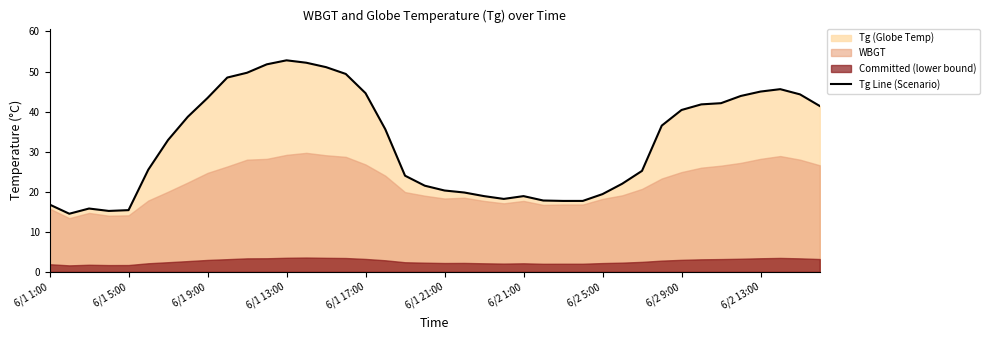

What is the maximum value shown in the chart?

52.8